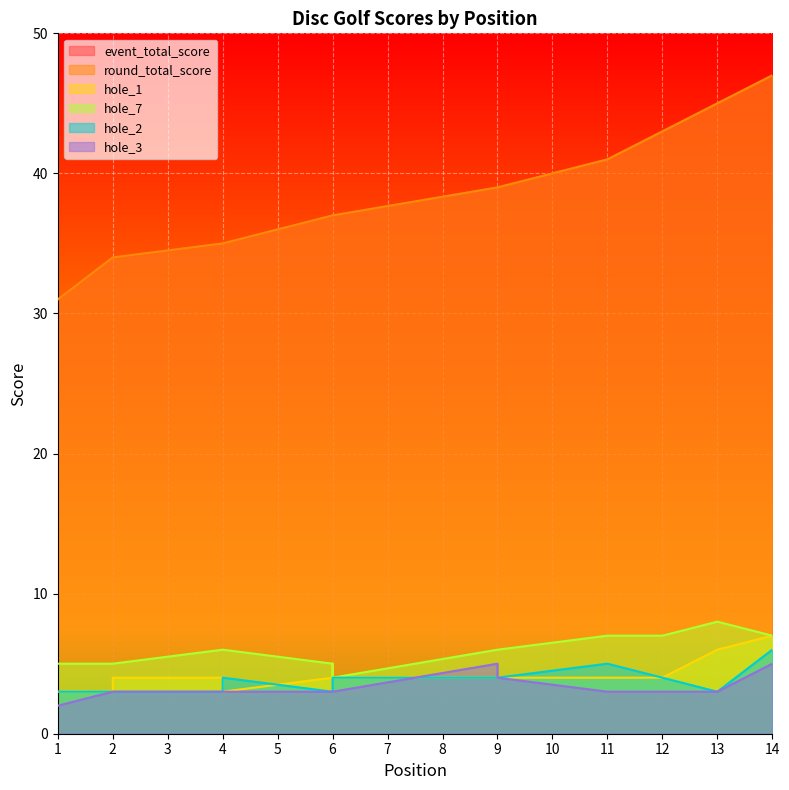

Does the chart display data point markers on the line(s)?

No